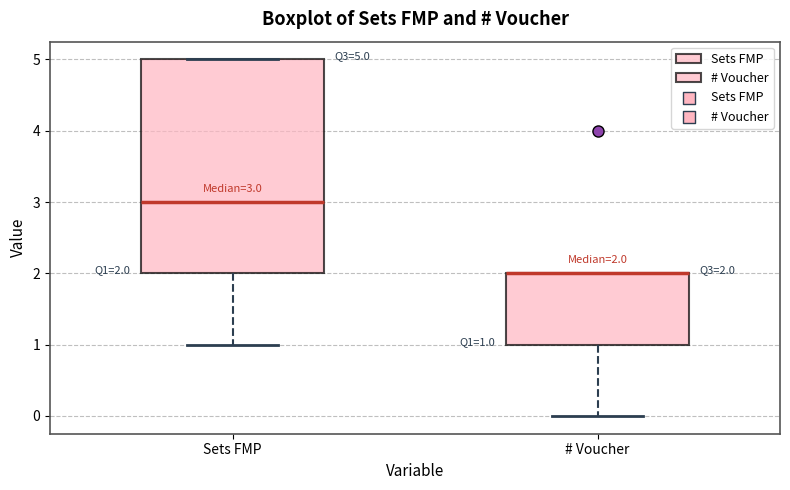

Which box is the tallest, from its lower edge to its upper edge?

Sets FMP